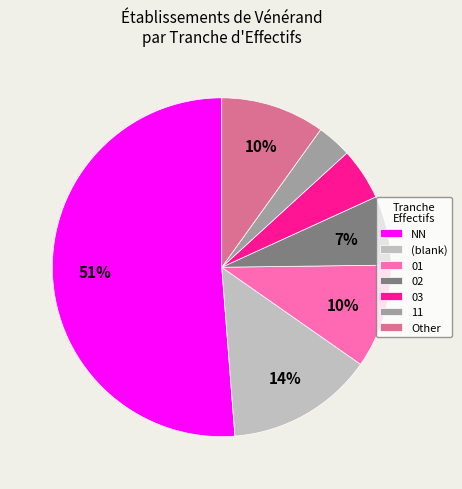

What is the smallest slice in the pie chart?

11